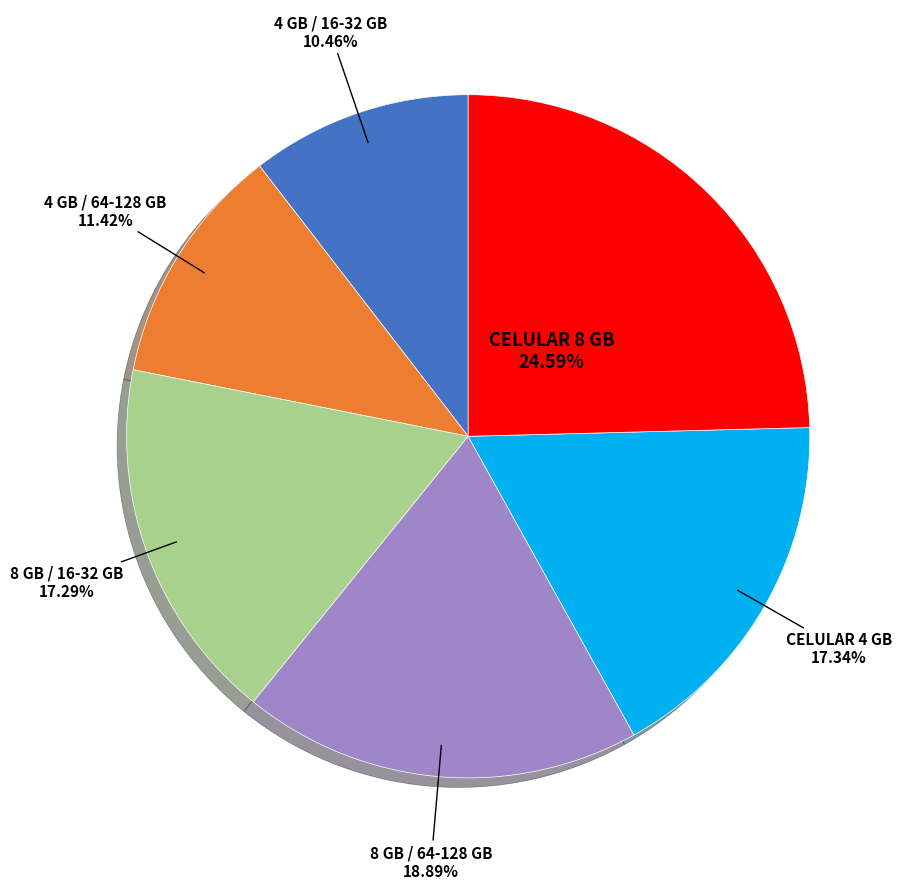

Is there any slice that represents more than half of the pie?

No